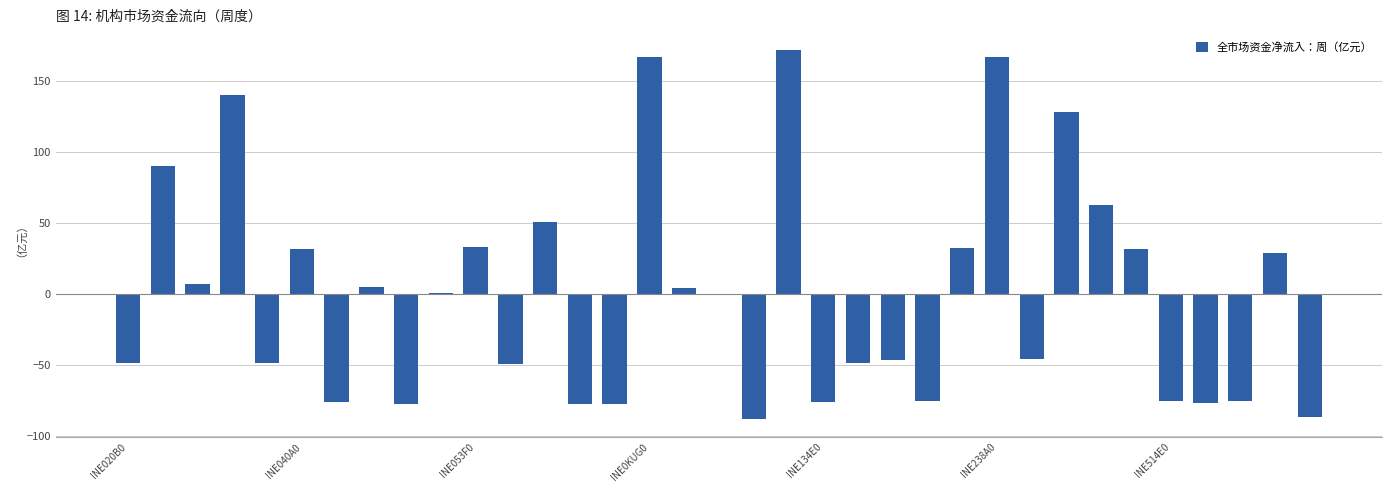

What is the maximum value shown in the chart?

171.3